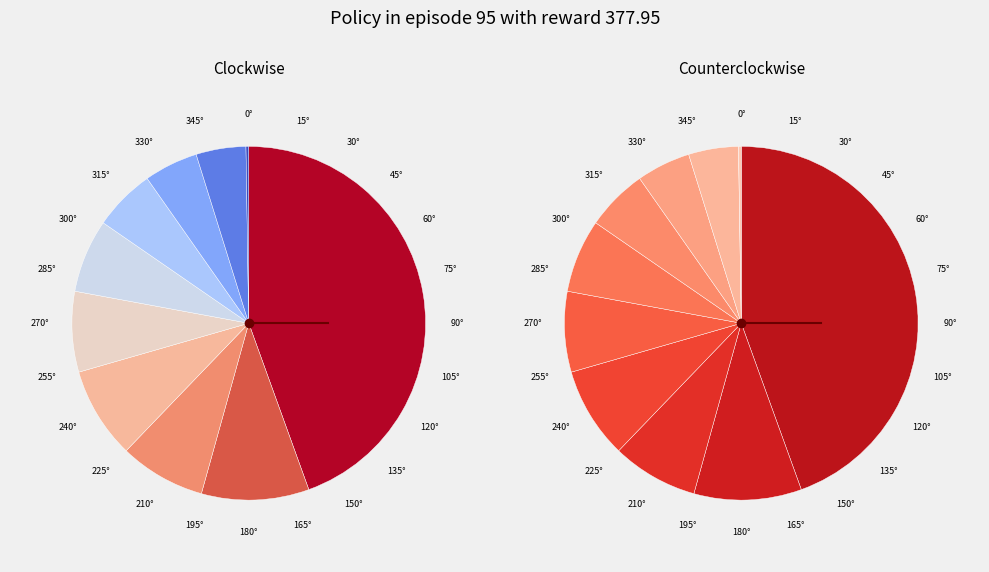

How many slices are in this pie chart?

10